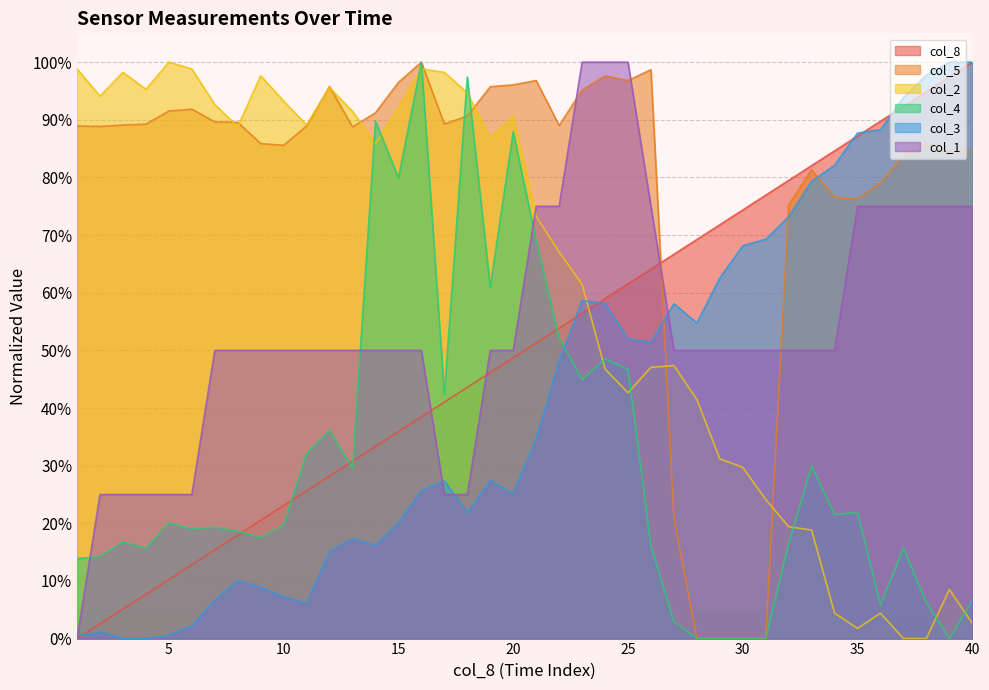

How many series are shown in this chart?

6